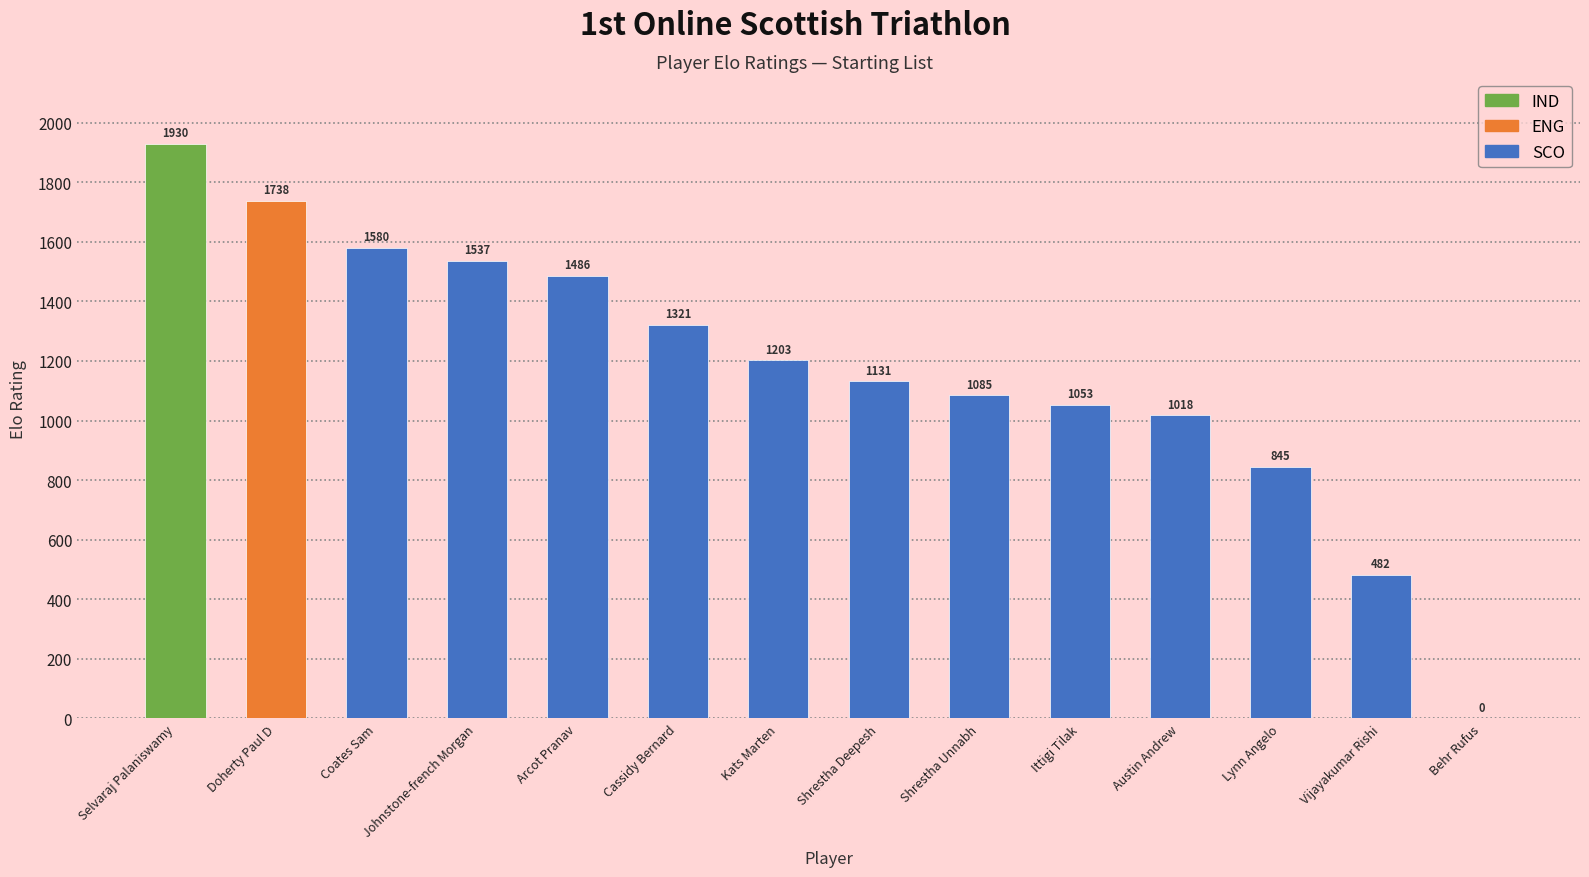

What is the label of the 14th bar from the right?

Selvaraj Palaniswamy